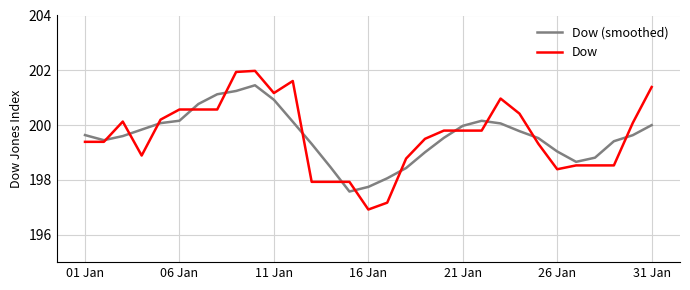

After their last crossing, which series has the higher values: Dow or Dow (smoothed)?

Dow